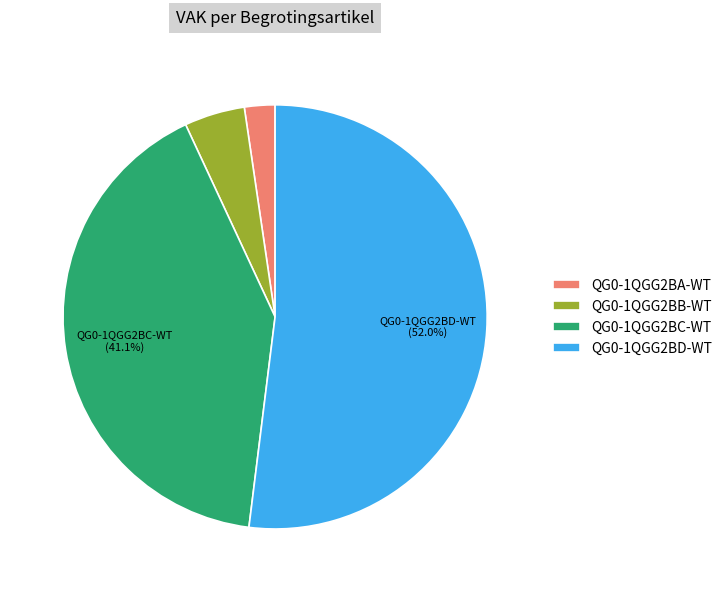

To the nearest percent, what percentage of the pie is QG0-1QGG2BD-WT?

52%